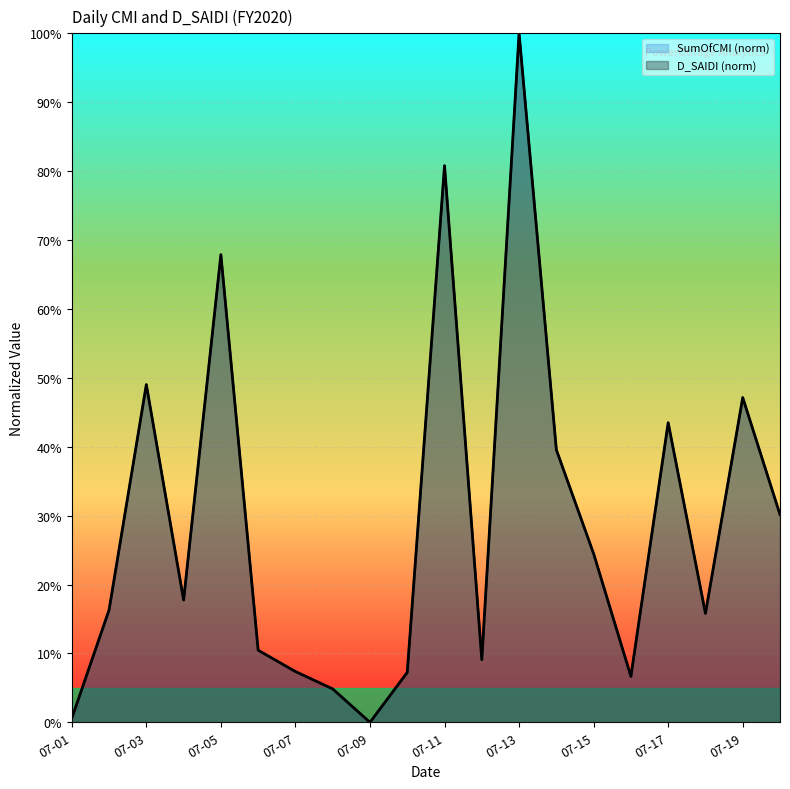

What is the value of the SumOfCMI (norm) point at the 13th from the left?

1.0